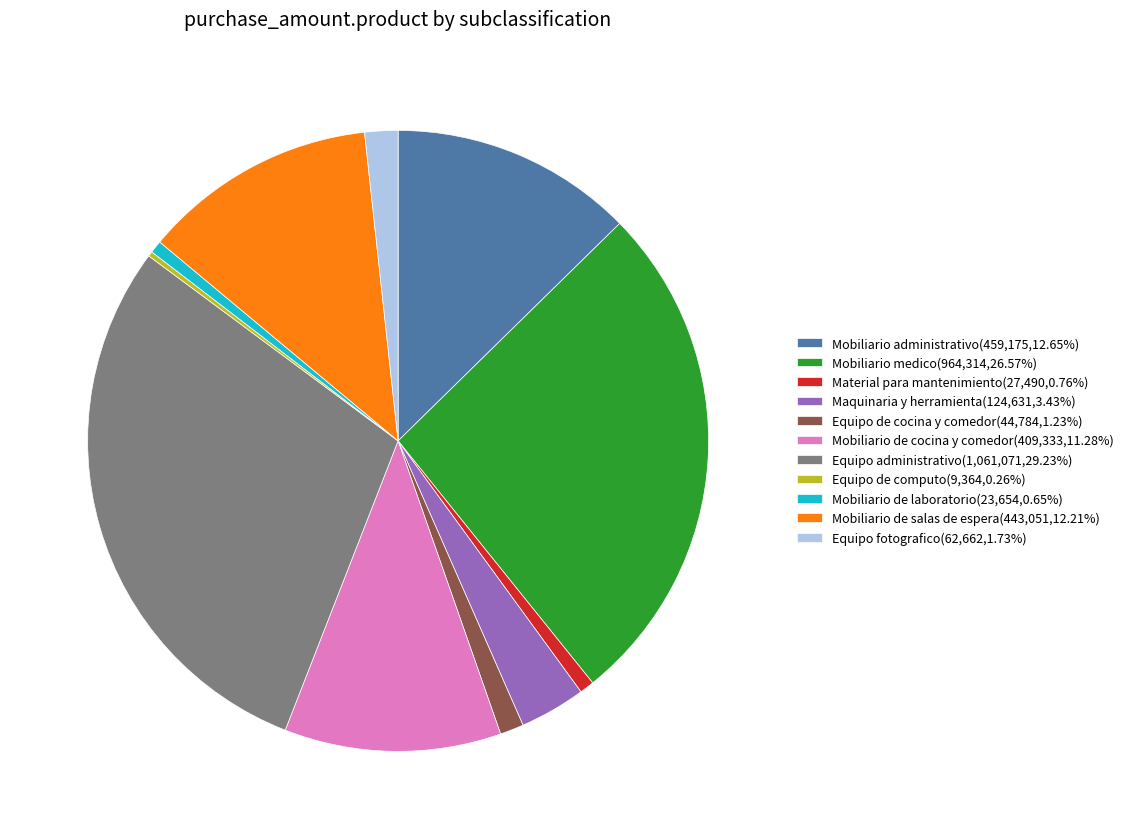

Do Equipo administrativo(1,061,071,29.23%) and Mobiliario de salas de espera(443,051,12.21%) together represent more than half of the pie?

No